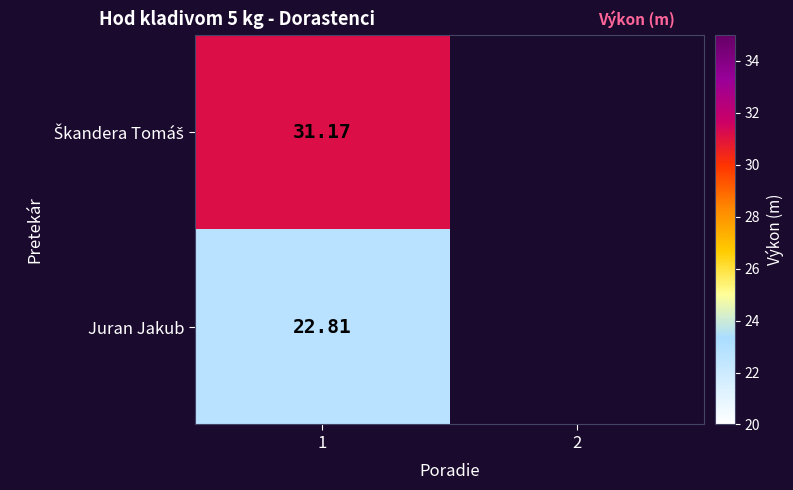

How many positive values does the Škandera Tomáš series have?

1